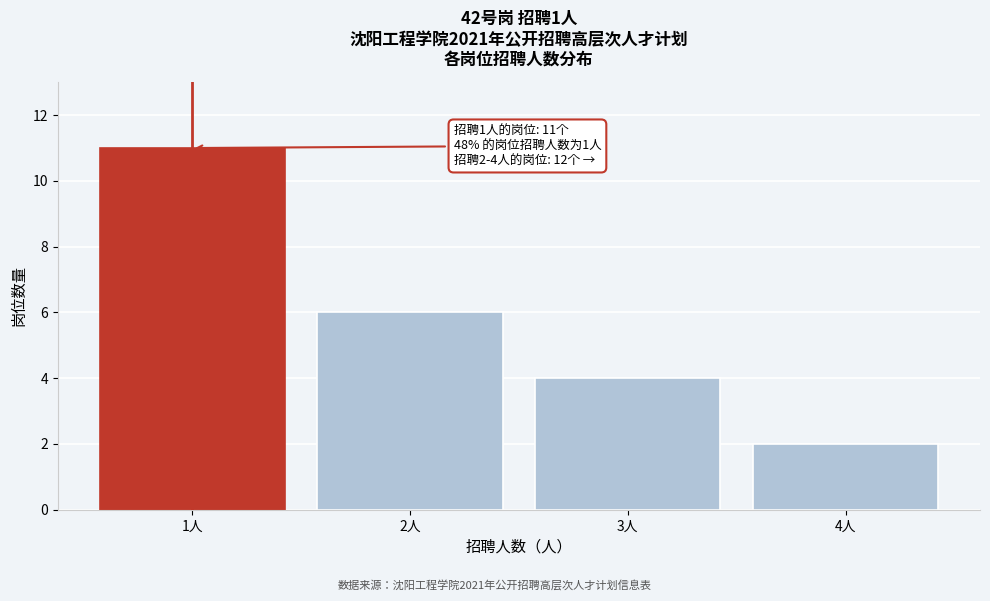

Reading left to right, list all the values displayed in this chart.

11	6	4	2